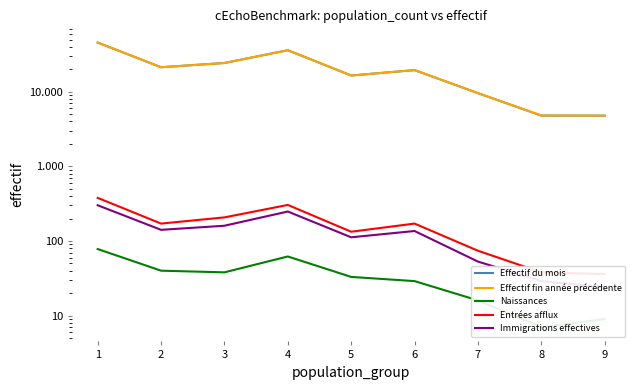

Which series has the largest total across all categories?

Effectif du mois